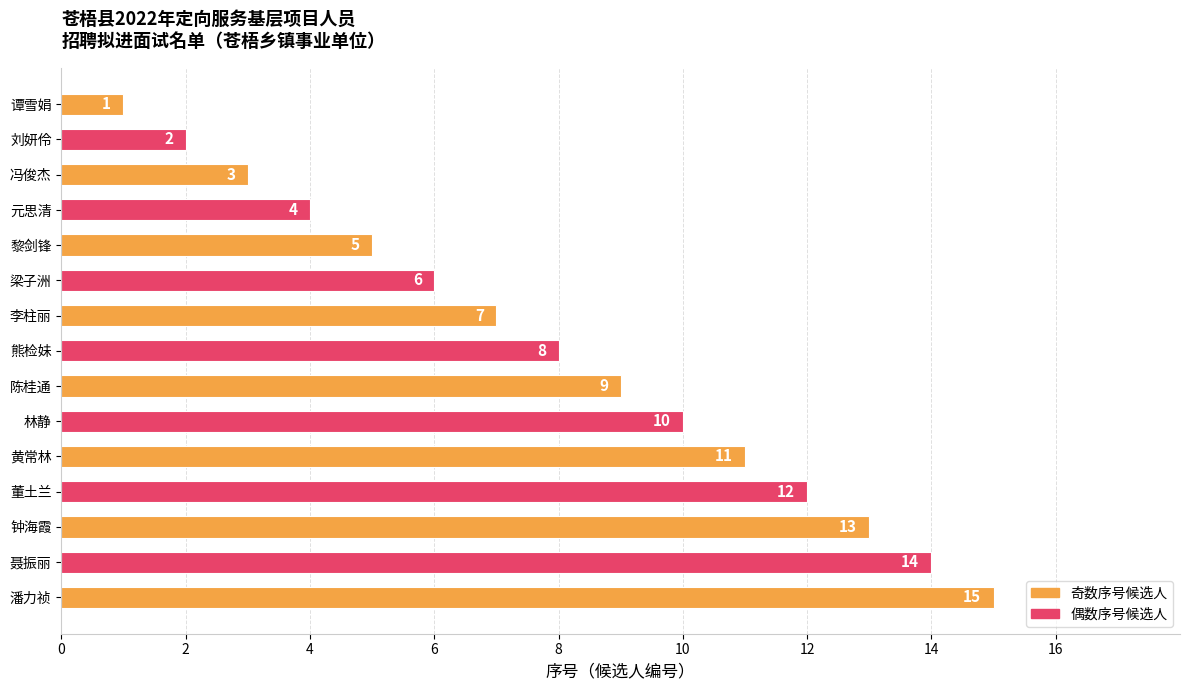

What is the value of the 14th bar from the top?

14